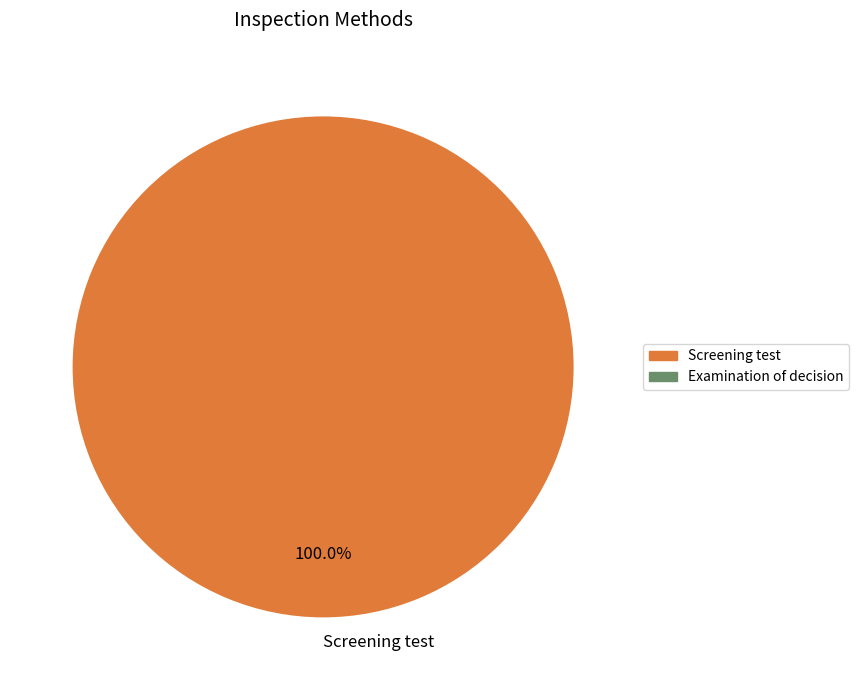

Count the number of slices in the pie.

1